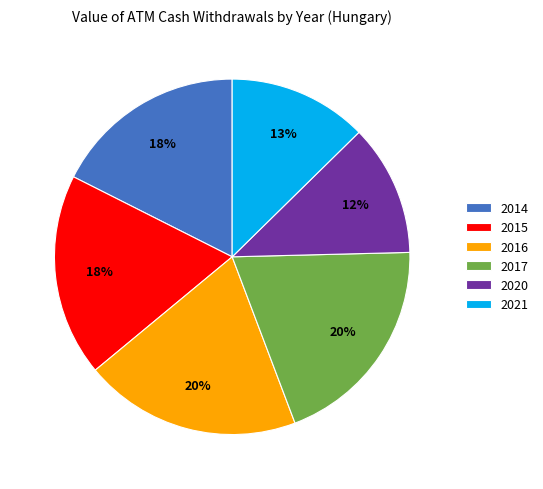

True or false: 2014 accounts for 18% of the total.

True